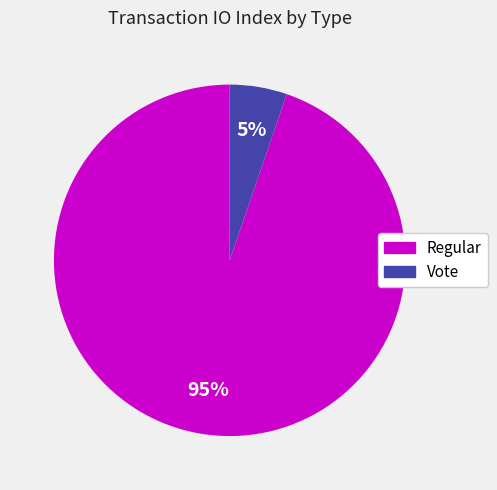

To the nearest percent, what is the average slice percentage?

50%